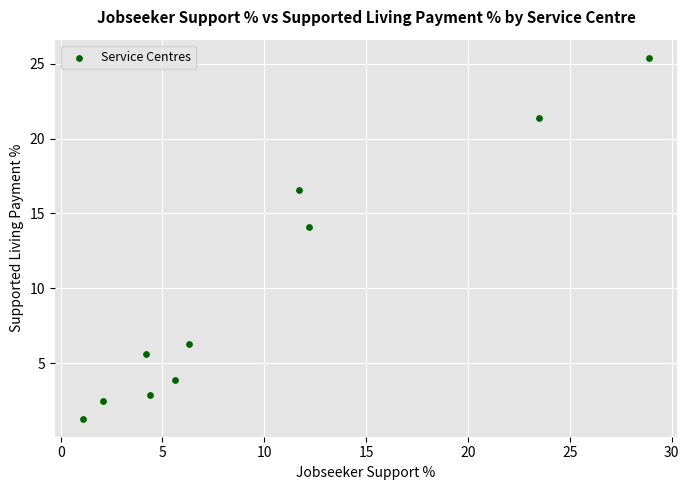

What Y value in the scatter plot is closest to 13?

14.1